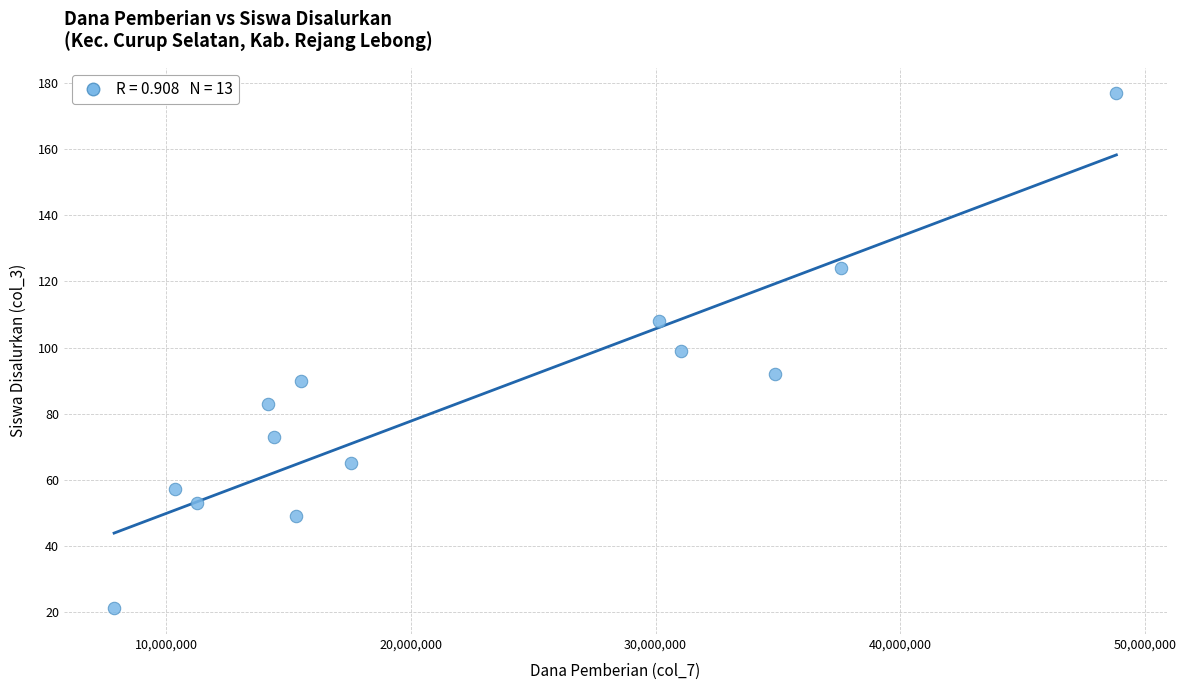

What is the range of X values (max minus min)?

40950000